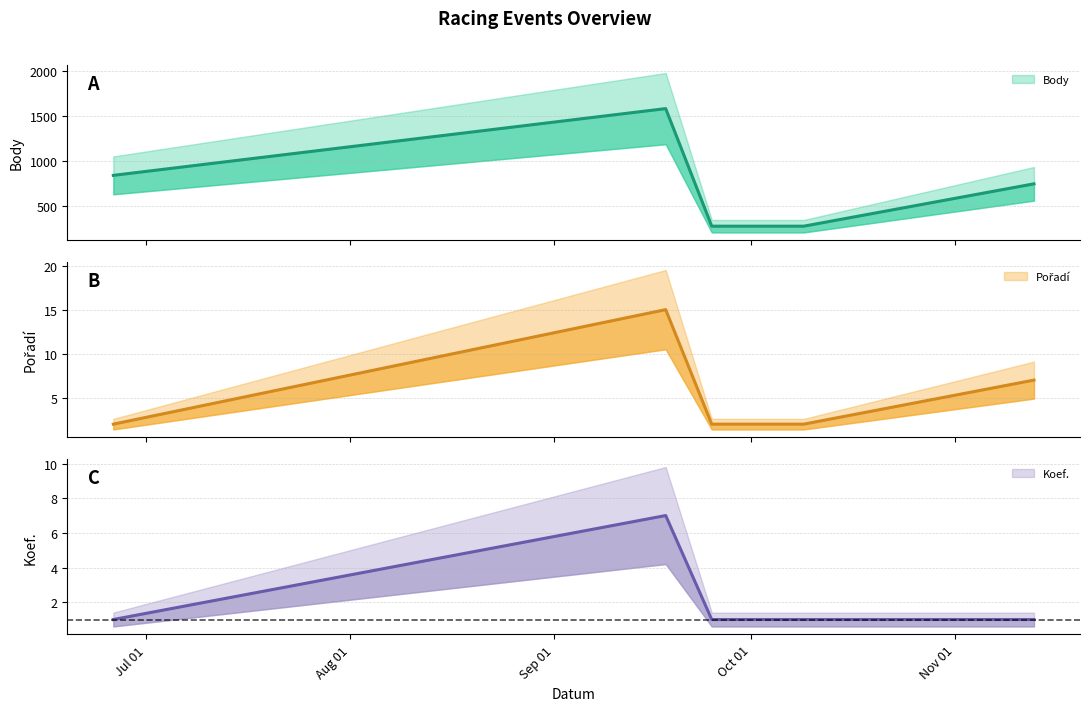

What is the difference between the maximum and minimum values in the Koef. series?

6